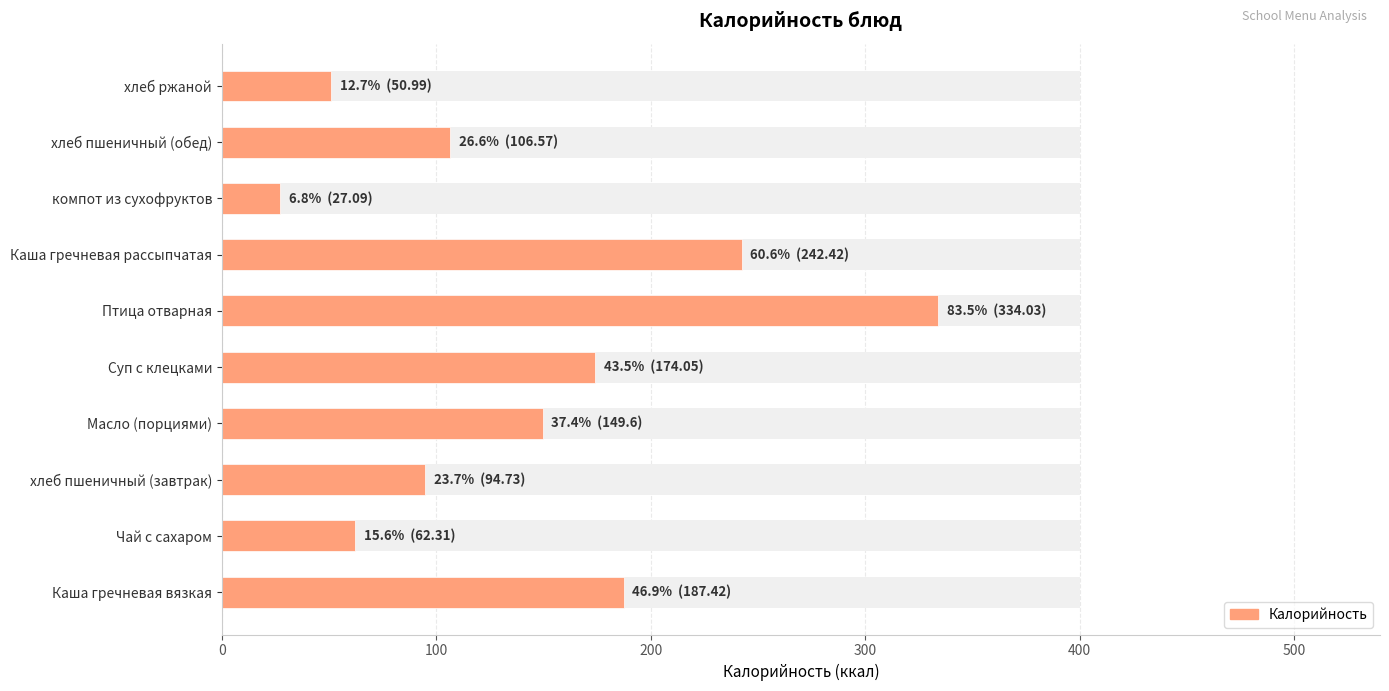

Does the chart contain stacked bars?

No